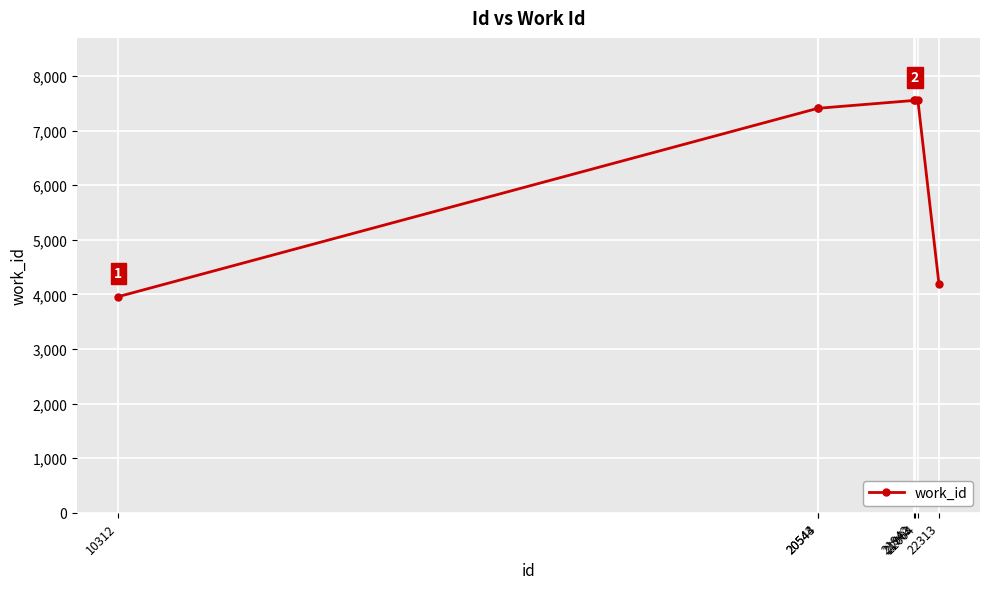

What is the approximate value at 20544, to the nearest 50?

7400